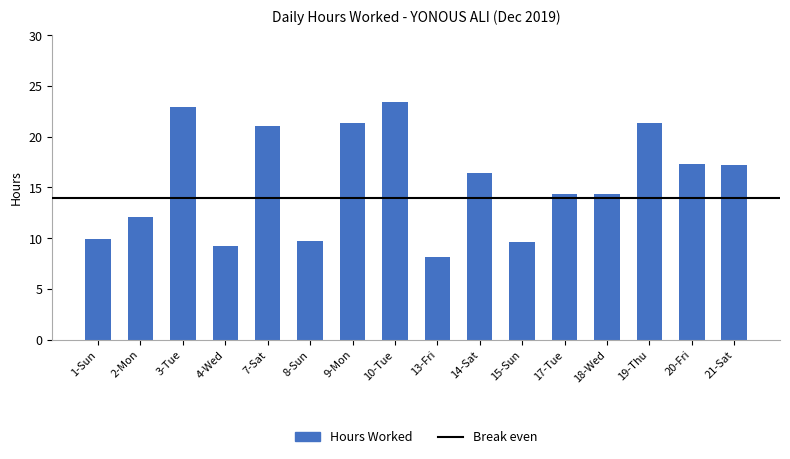

True or false: the data shows 4.5 at 4-Wed.

False